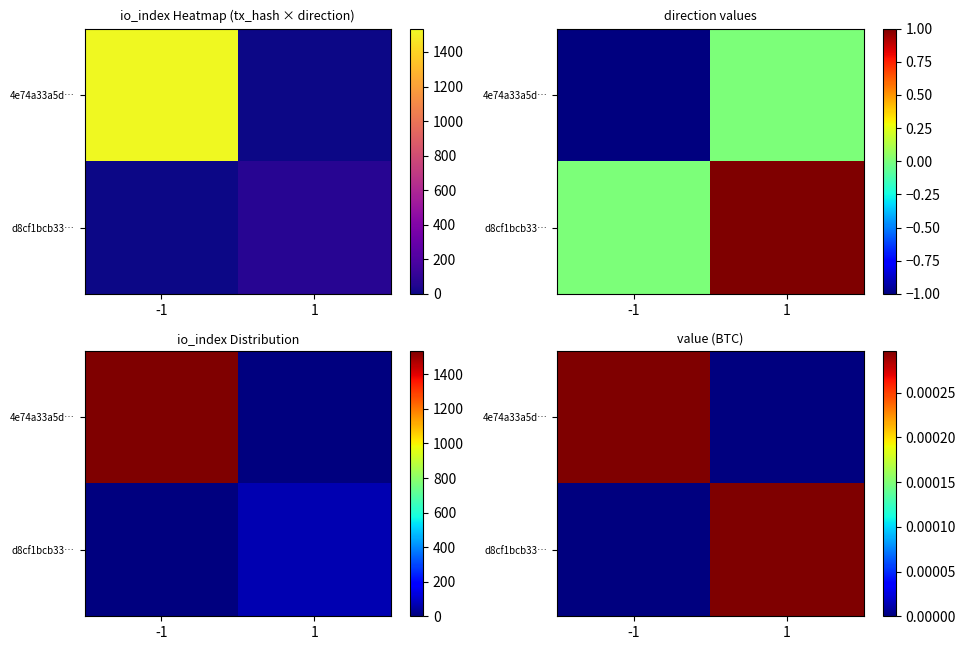

Which category has the highest value across all series?

-1